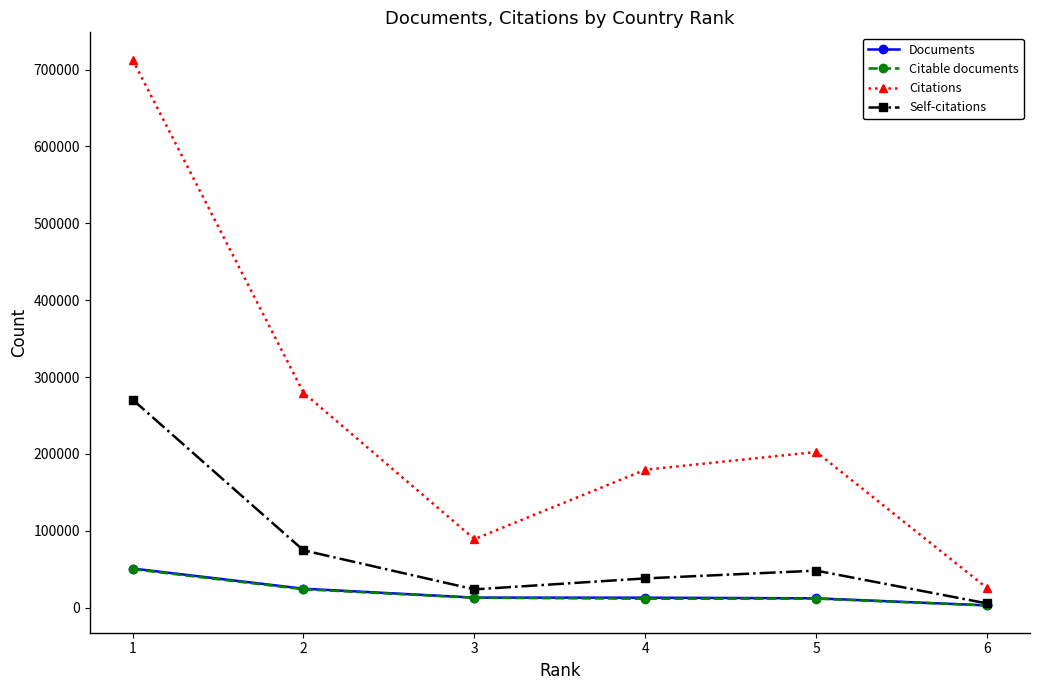

The value of Self-citations at 4 is 65963. True or false?

False